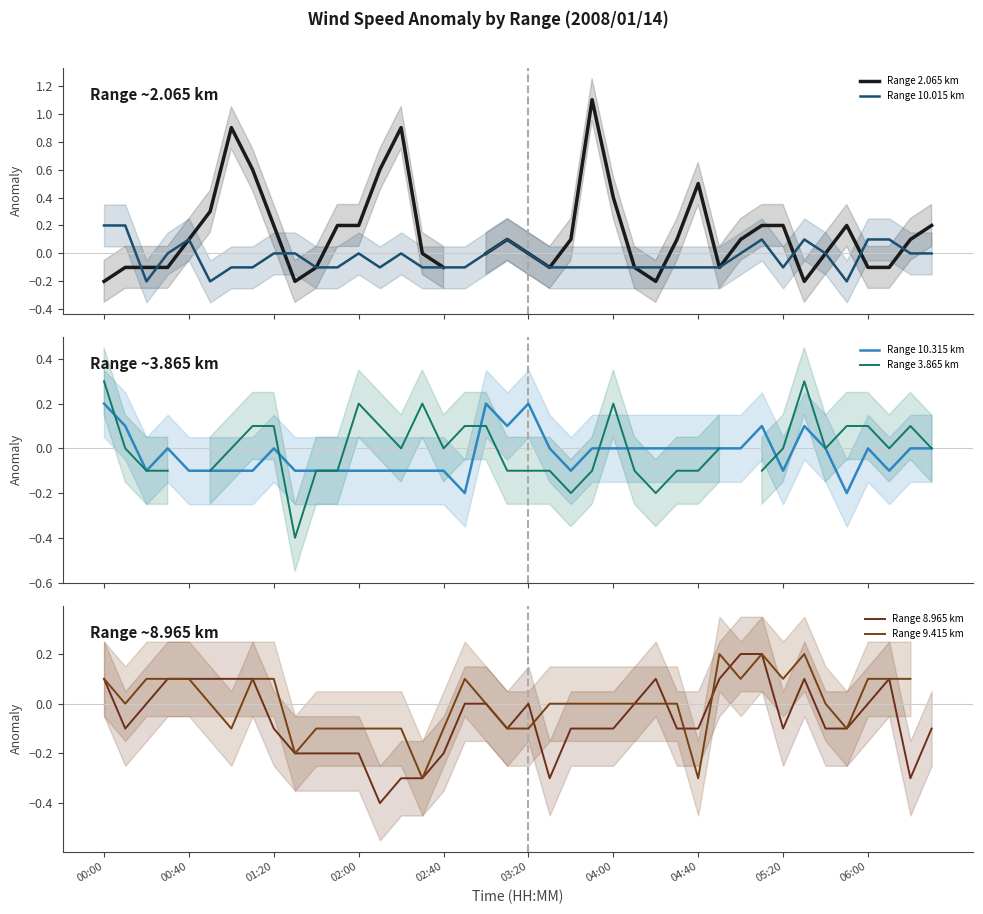

Which series has the largest range (max minus min)?

Range 2.065 km